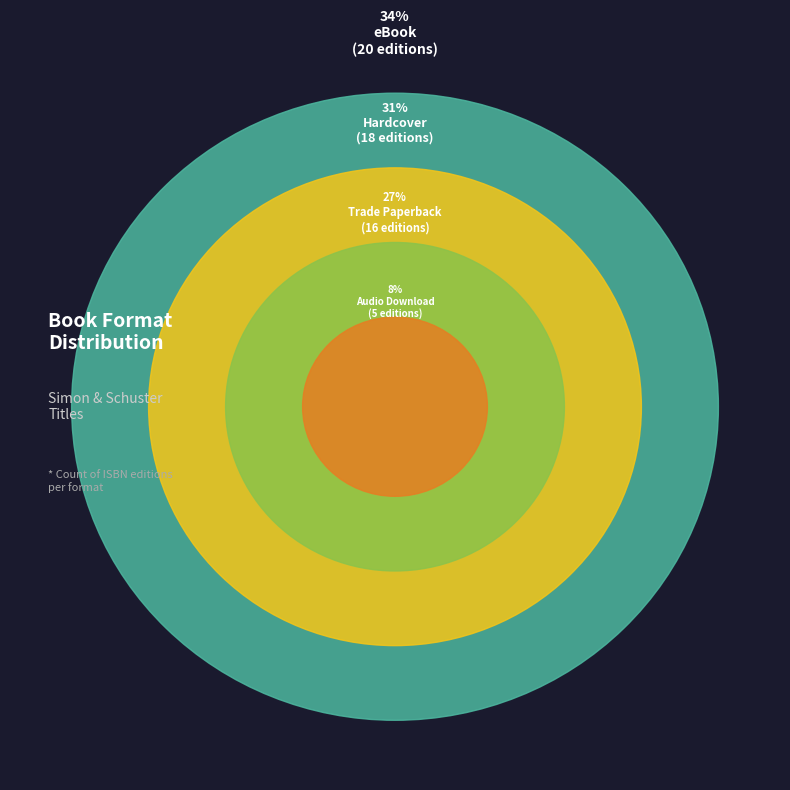

Does Audio Download represent more than half of the total?

No